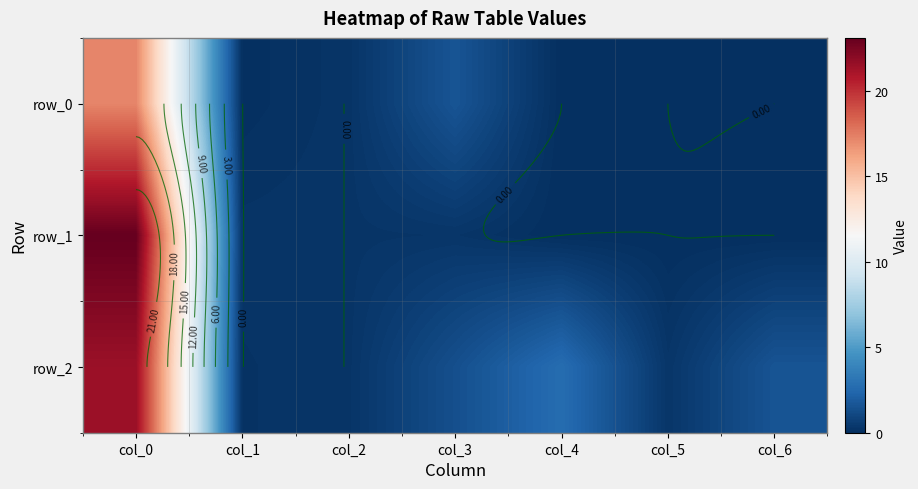

Is it true that row_2 equals 1.6 at col_6?

True